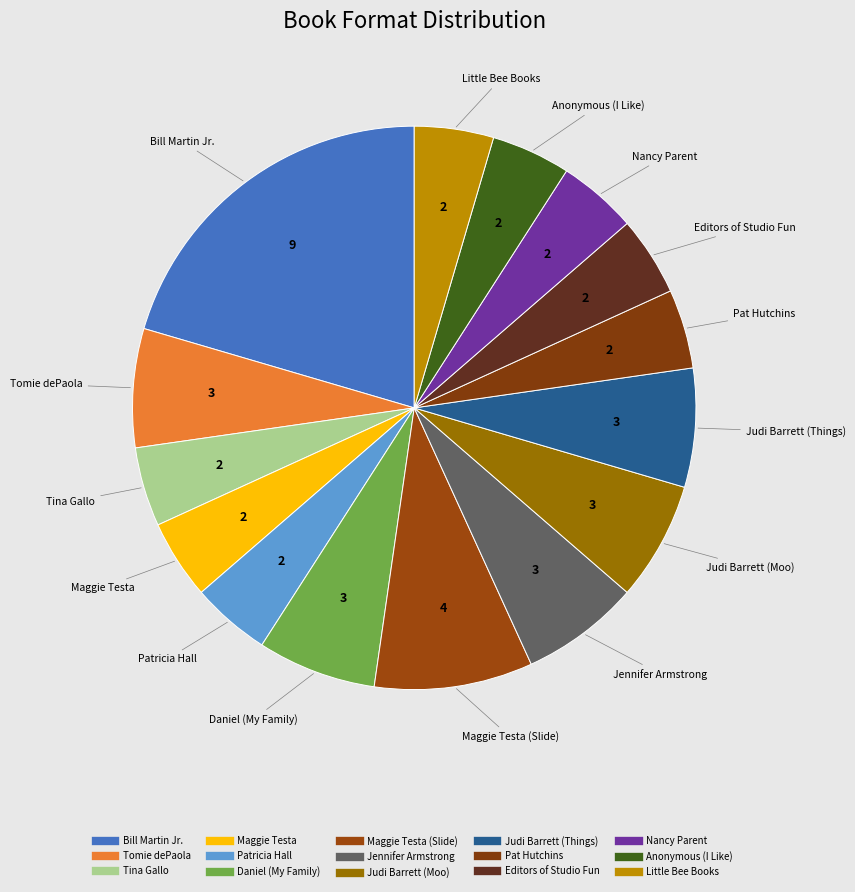

Count the number of slices in the pie.

15